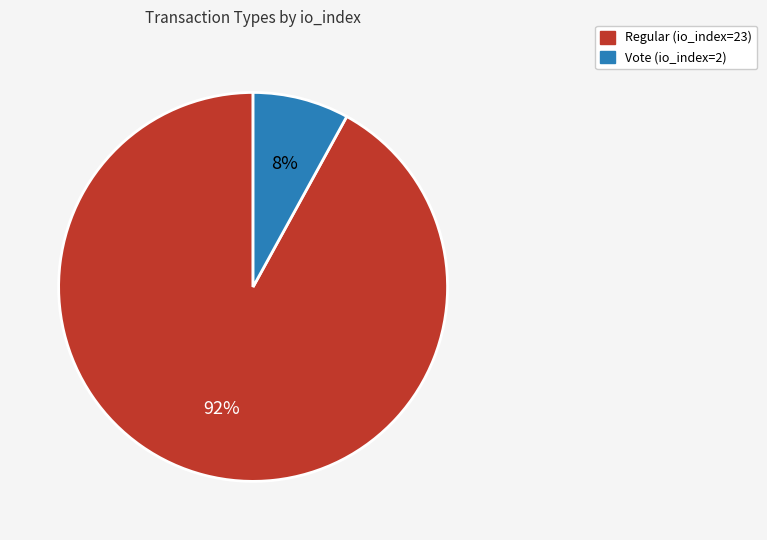

Which slice is the smallest?

Vote (io_index=2)